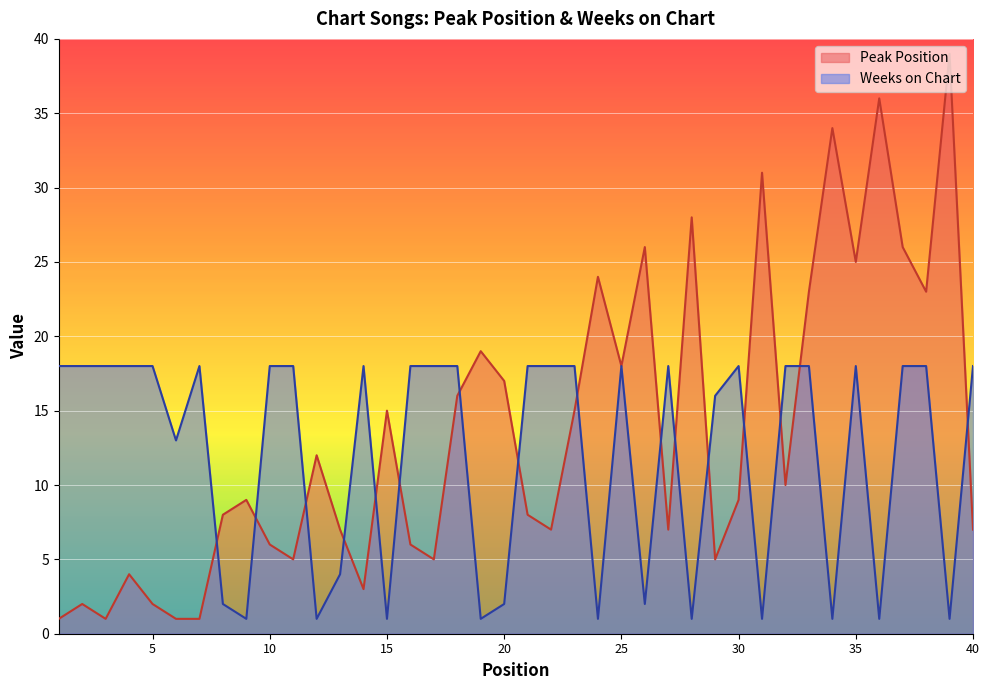

True or false: Weeks on Chart has more than 2 points higher than both neighbors.

True